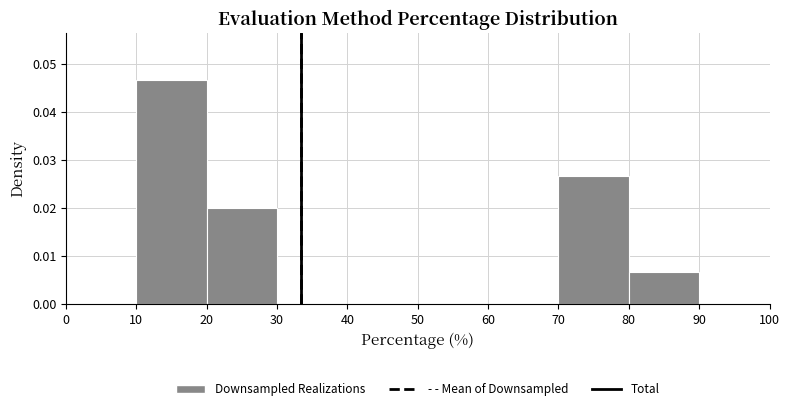

Reading left to right, transcribe this chart: for each bar, give the range it covers on the x-axis and its height. The values are not printed on the chart, so give them approximately, as read against the axis.

0 to 10: 0
10 to 20: 0.047
20 to 30: 0.020
30 to 40: 0
40 to 50: 0
50 to 60: 0
60 to 70: 0
70 to 80: 0.027
80 to 90: 0.007
90 to 100: 0